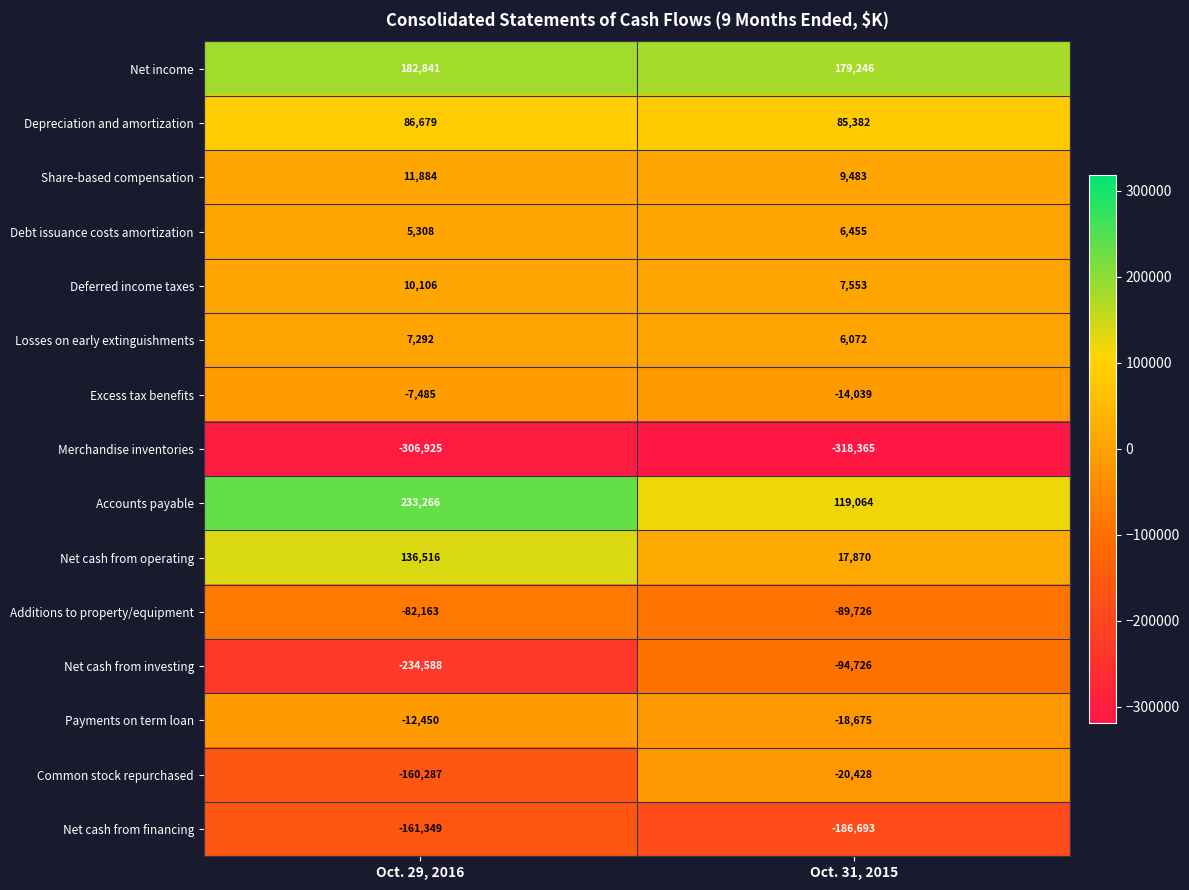

How many distinct data groups are displayed?

15